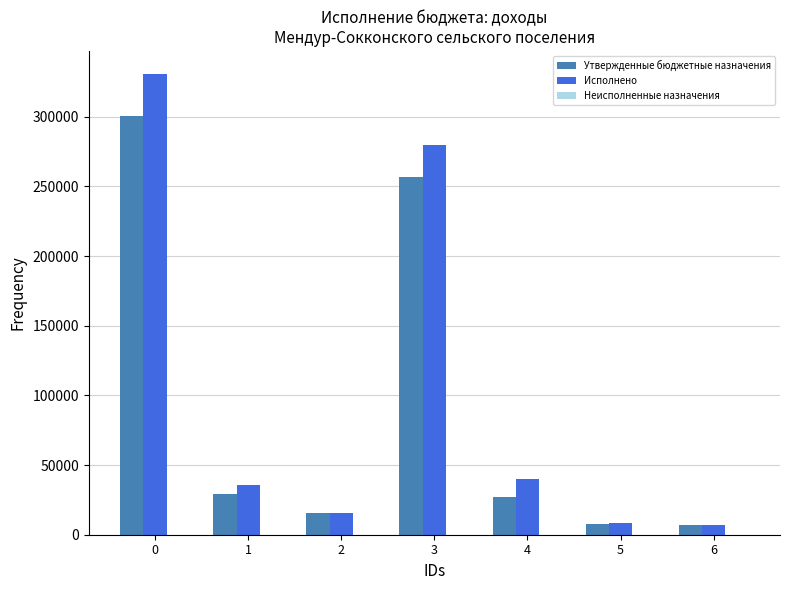

What is the total value across all series at 5?

16131.2